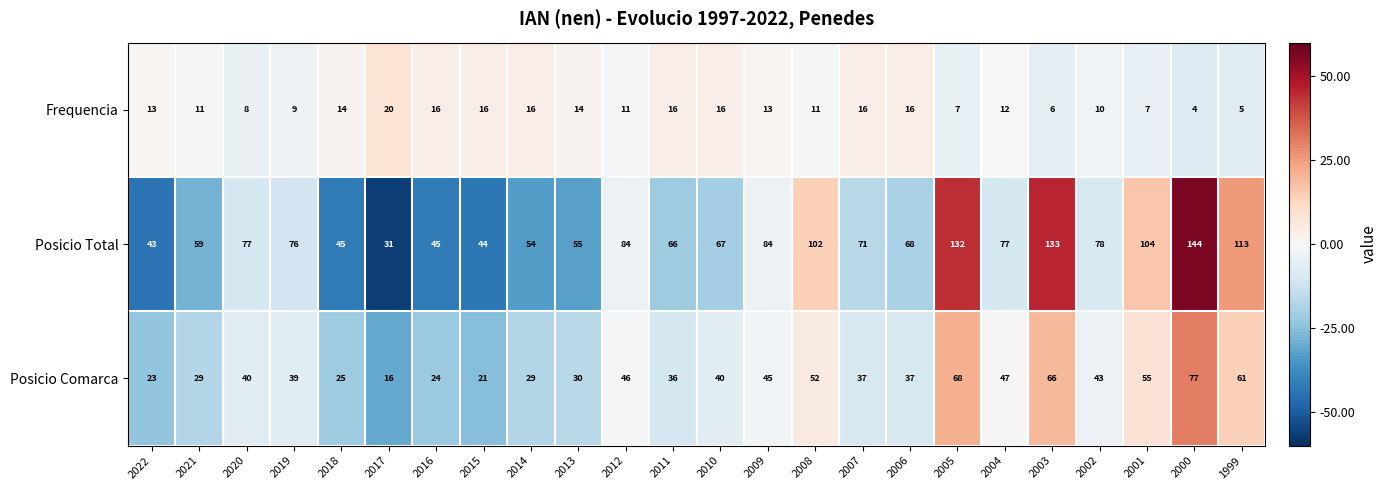

Rank the series at 1999 from lowest to highest value.

Frequencia, Posicio Comarca, Posicio Total